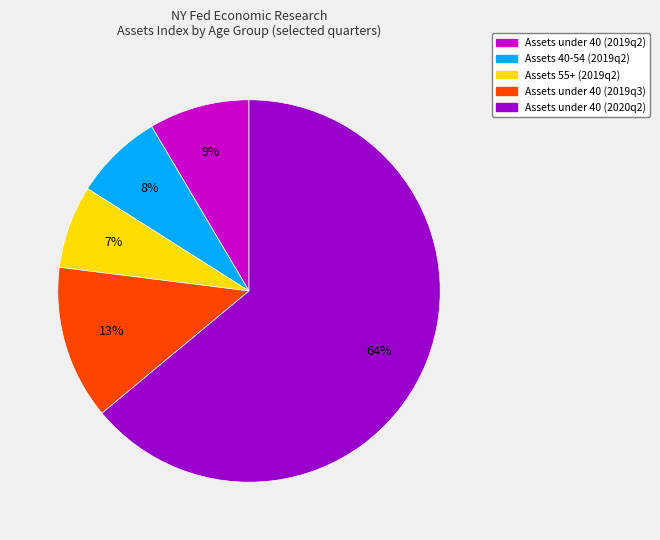

To the nearest percent, what is the combined percentage of Assets 40-54 (2019q2) and Assets under 40 (2019q3)?

21%